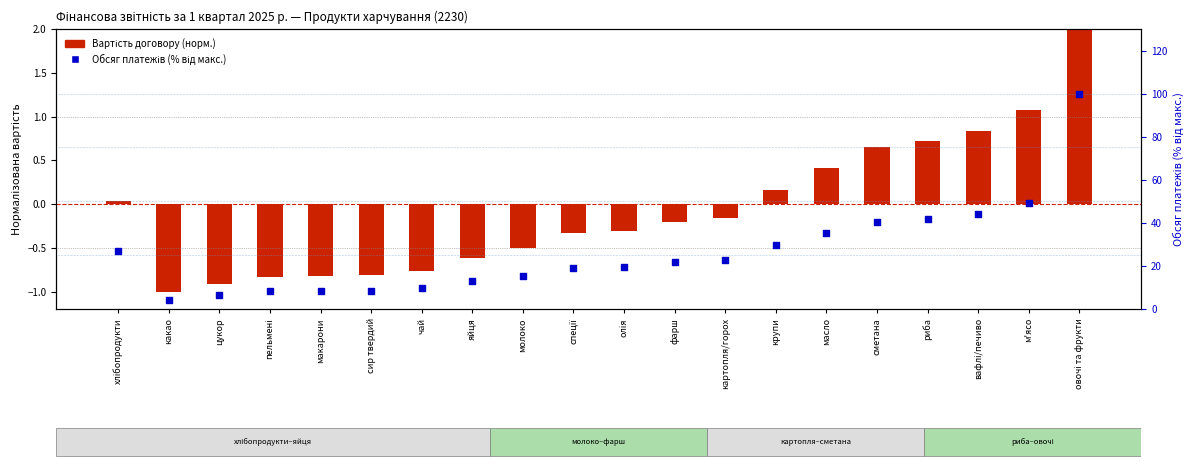

What is the total value across all series at олія?

19.1